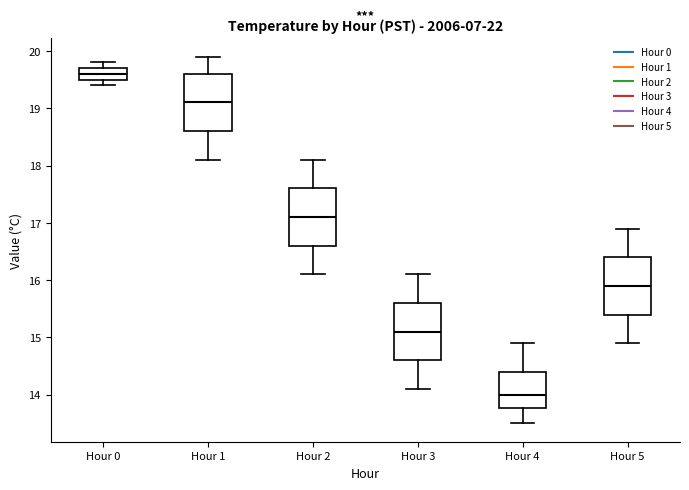

Reading left to right, transcribe this box plot: for each box, give where its median line is, the range the box spans, and where its two whiskers end, as read against the y-axis. The values are not printed on the chart, so give them approximately, as read against the axis.

Hour 0: median 19.6, box 19.5 to 19.7, whiskers 19.4 to 19.8
Hour 1: median 19.1, box 18.6 to 19.6, whiskers 18.1 to 19.9
Hour 2: median 17.1, box 16.6 to 17.6, whiskers 16.1 to 18.1
Hour 3: median 15.1, box 14.6 to 15.6, whiskers 14.1 to 16.1
Hour 4: median 14.0, box 13.8 to 14.4, whiskers 13.5 to 14.9
Hour 5: median 15.9, box 15.4 to 16.4, whiskers 14.9 to 16.9